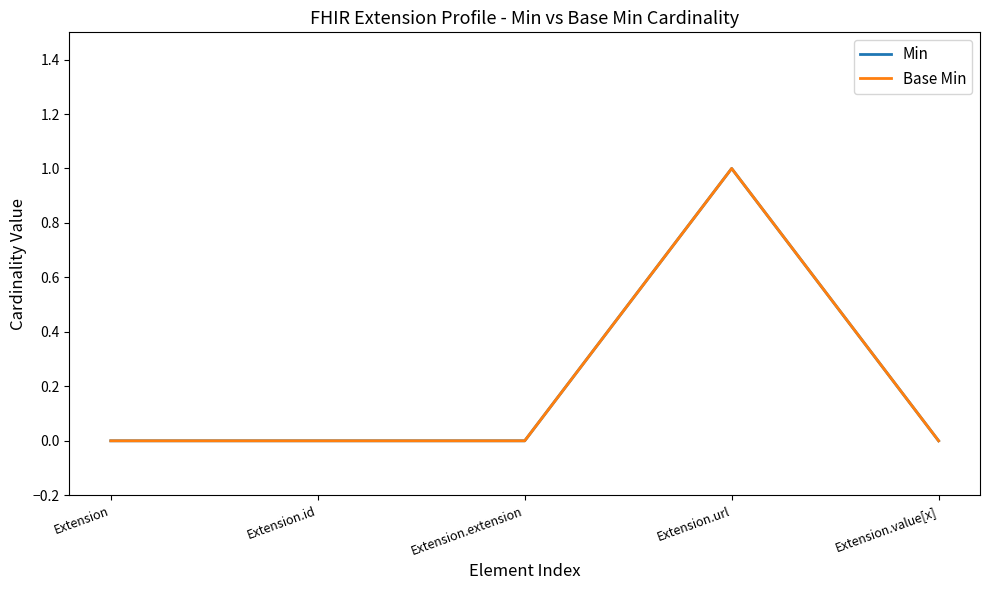

Which category has the highest value across all series?

Extension.url